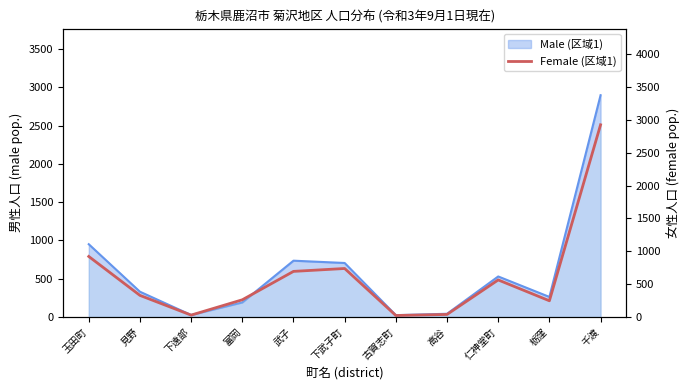

Reading right to left, list all the values displayed in this chart.

千渡=2925	栃窪=248	仁神堂町=565	高谷=40	古賀志町=24	下武子町=739	武子=695	富岡=263	下遠部=30	見野=330	玉田町=922